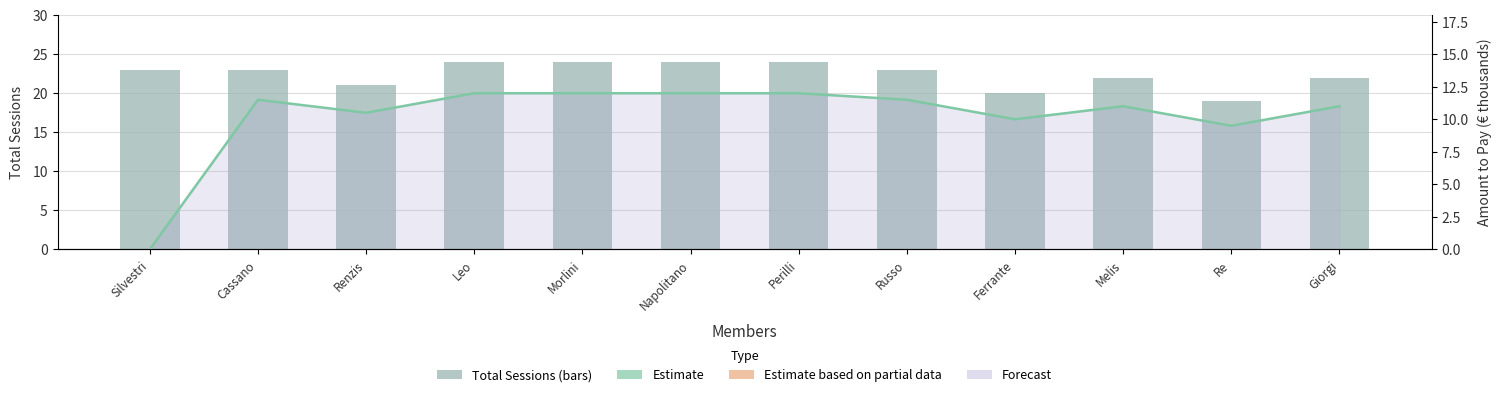

Reading left to right, list all the values displayed in this chart.

Total Sessions: 23.0	23.0	21.0	24.0	24.0	24.0	24.0	23.0	20.0	22.0	19.0	22.0
Estimate: 0.0	11.5	10.5	12.0	12.0	12.0	12.0	11.5	10.0	11.0	9.5	11.0